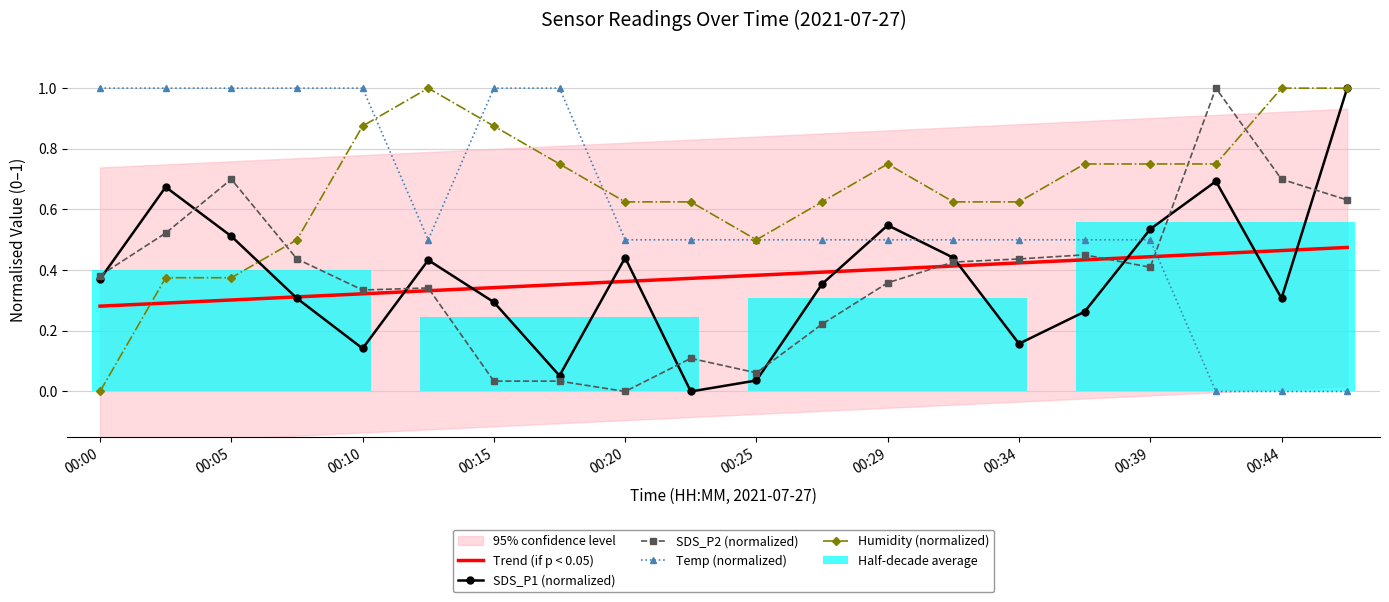

Count the Humidity (normalized) values in the range 0 to 1.

20